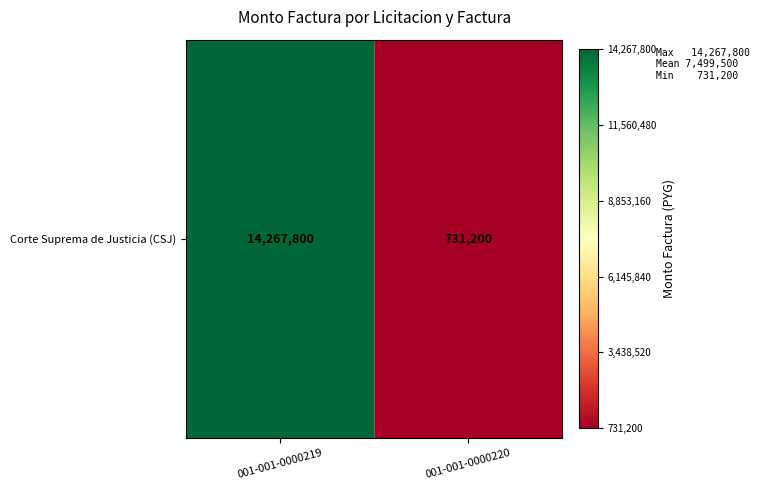

What is the difference between the maximum and minimum values?

13536600